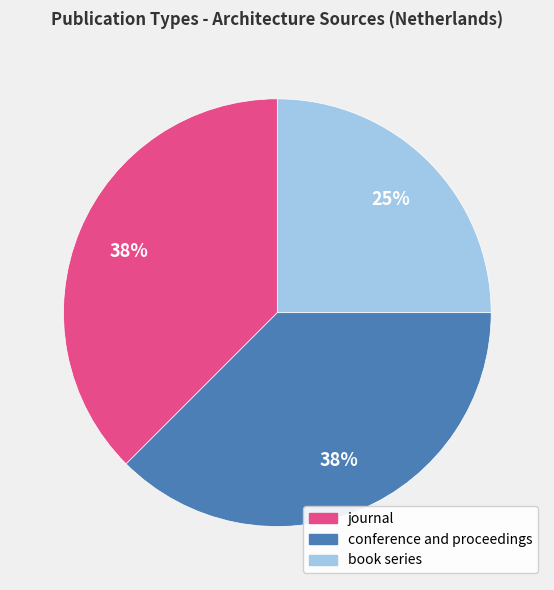

What is the ratio of the value at book series to the value at conference and proceedings?

0.7